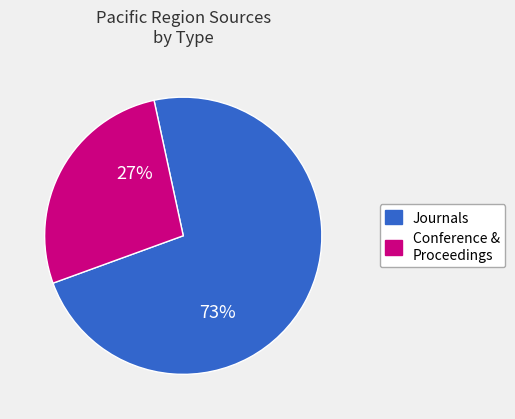

Is there any slice that represents more than half of the pie?

Yes